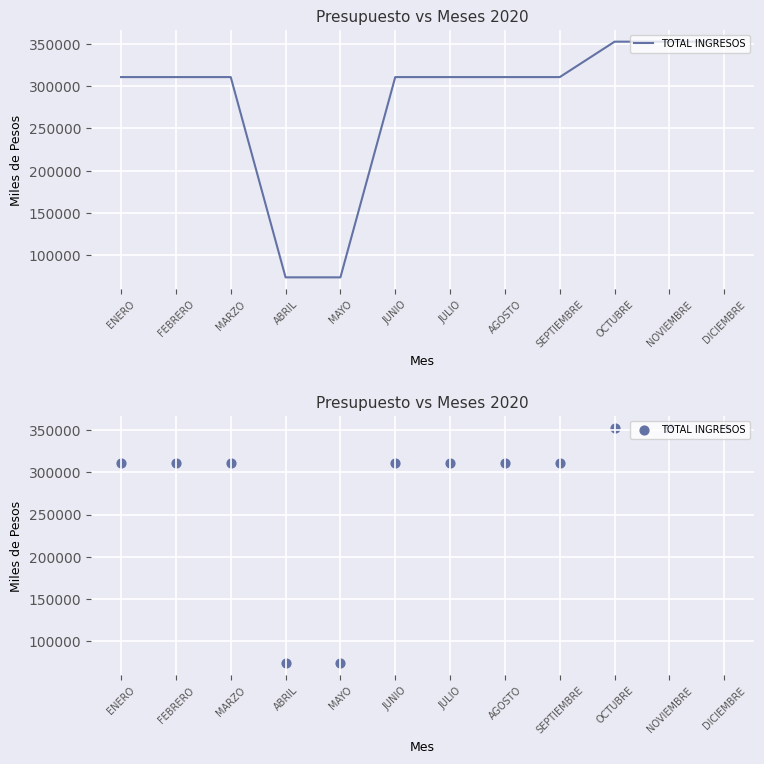

What is the change in value from MARZO to DICIEMBRE?

+42000.0